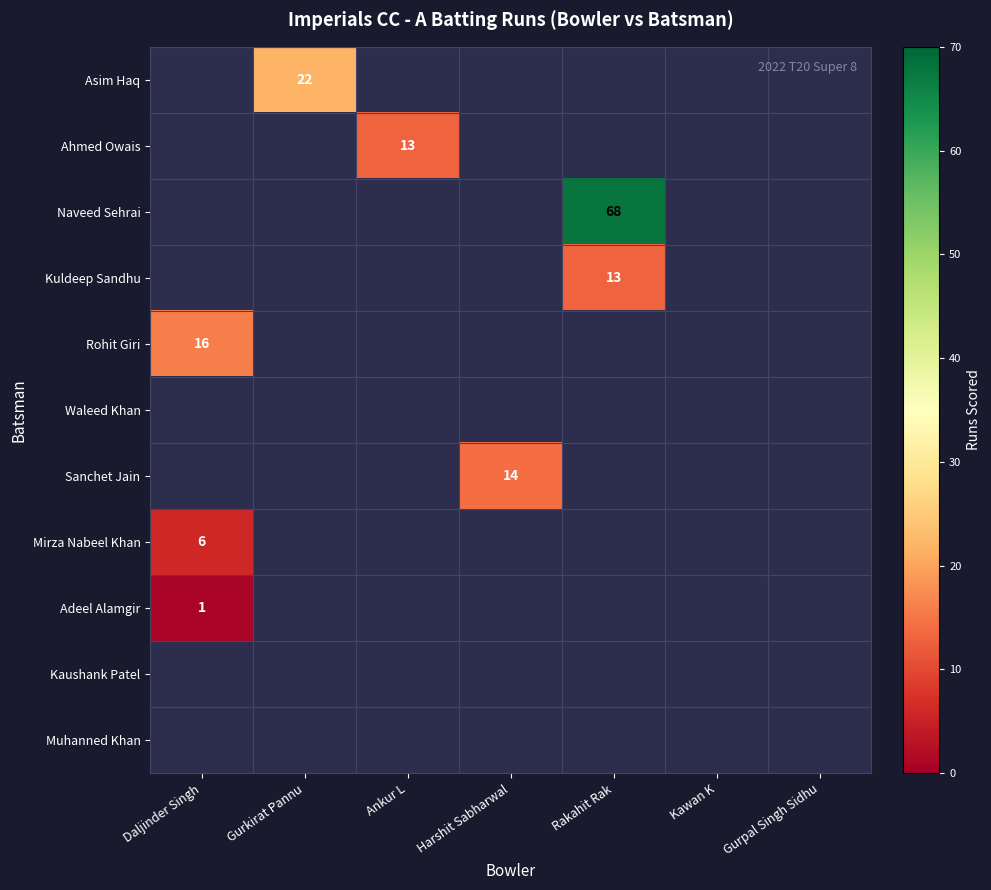

Is it true that Naveed Sehrai equals 109 at Rakahit Rak?

False